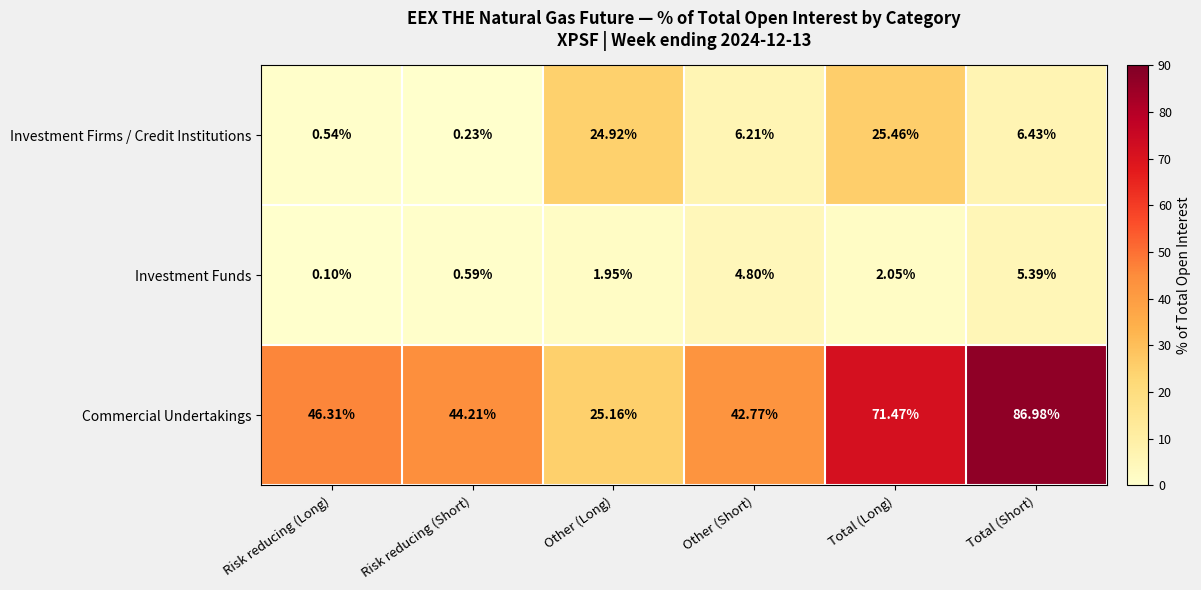

At which label does Commercial Undertakings reach its minimum?

Other (Long)